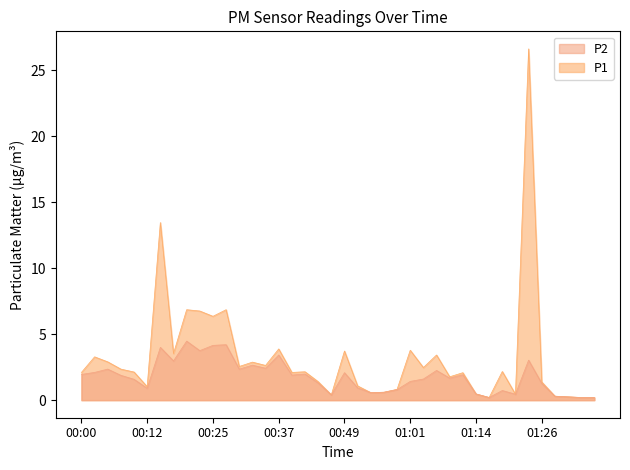

How many distinct data groups are displayed?

2